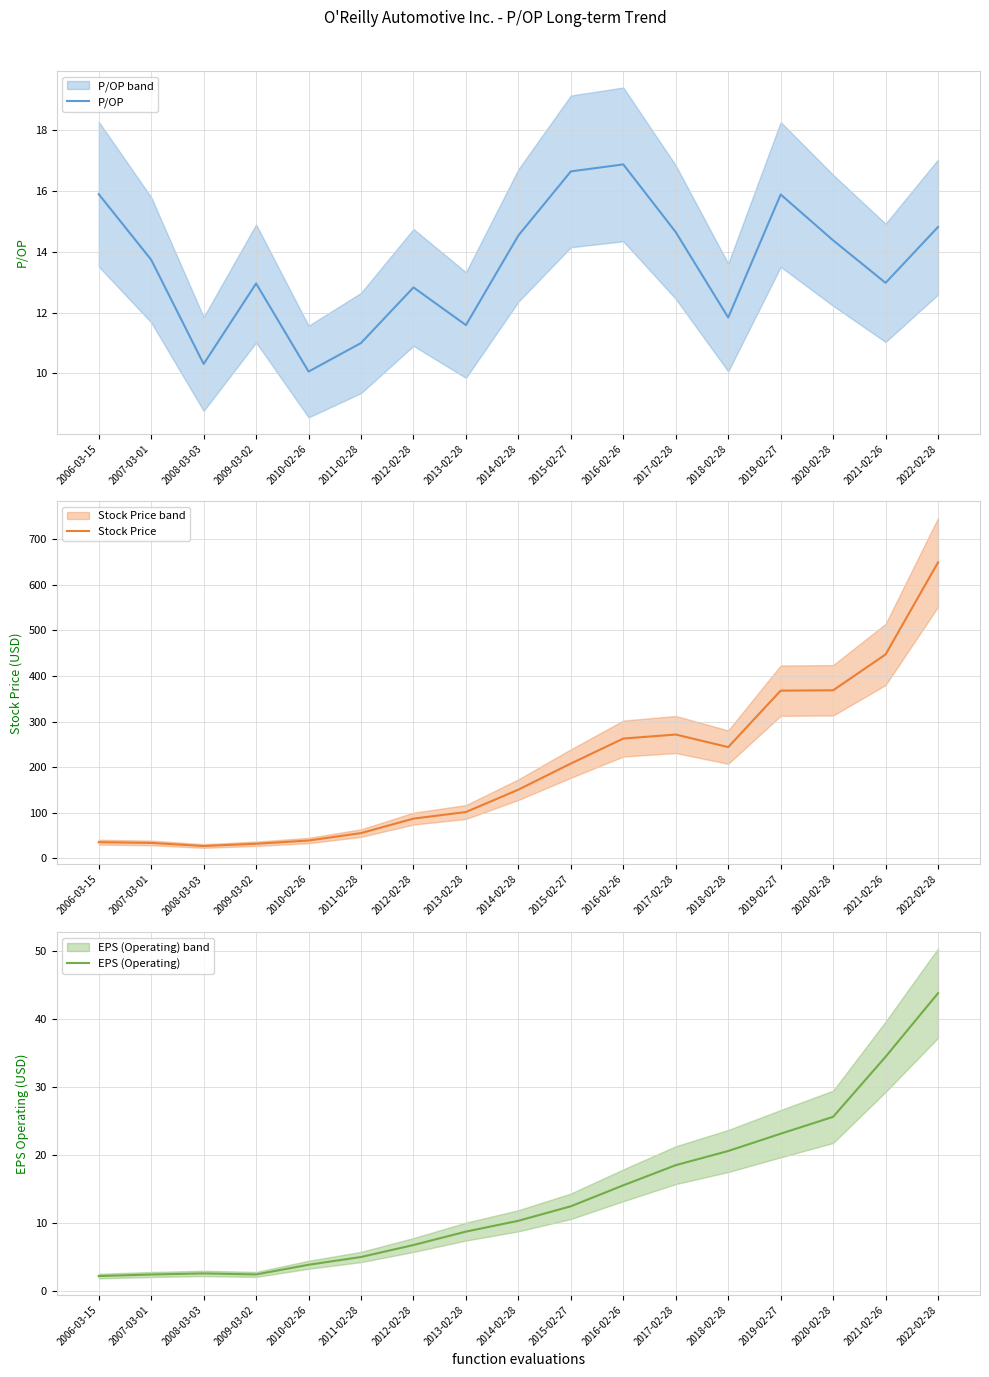

Reading left to right, transcribe all the data shown in this chart.

P/OP: 15.9	13.7	10.3	13.0	10.1	11.0	12.8	11.6	14.5	16.6	16.9	14.7	11.8	15.9	14.4	13.0	14.8
Stock Price: 35.7	34.0	27.3	32.2	39.3	55.6	87.3	101.8	150.8	208.1	262.9	271.7	244.2	368.0	368.7	447.3	649.2
EPS (Operating): 2.2	2.5	2.6	2.5	3.9	5.0	6.8	8.8	10.4	12.5	15.6	18.5	20.6	23.2	25.6	34.5	43.8